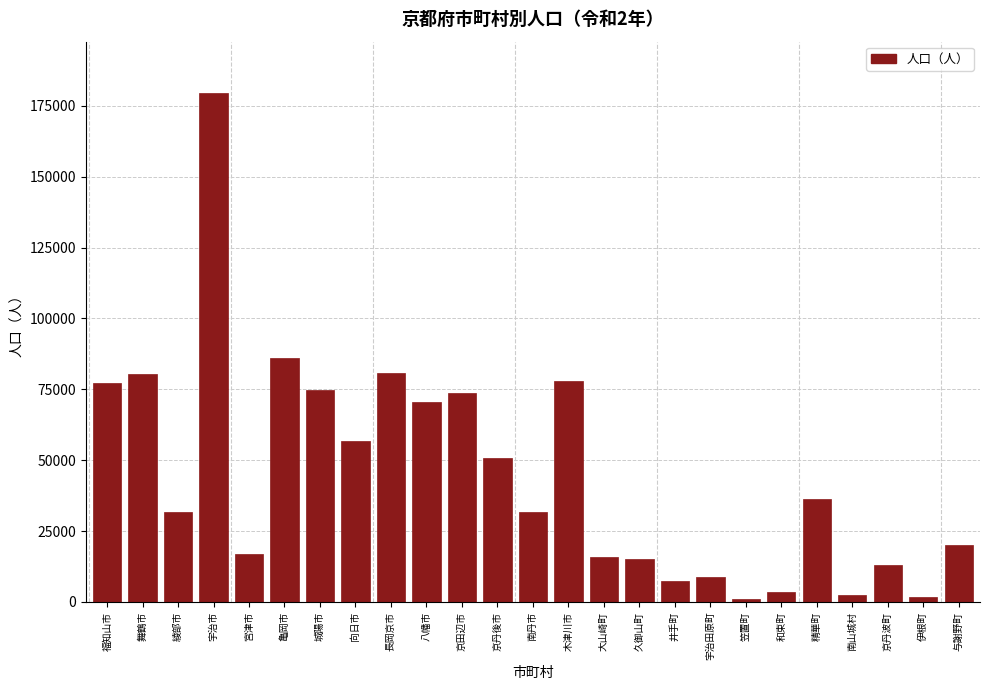

What is the label of the 24th bar from the left?

伊根町